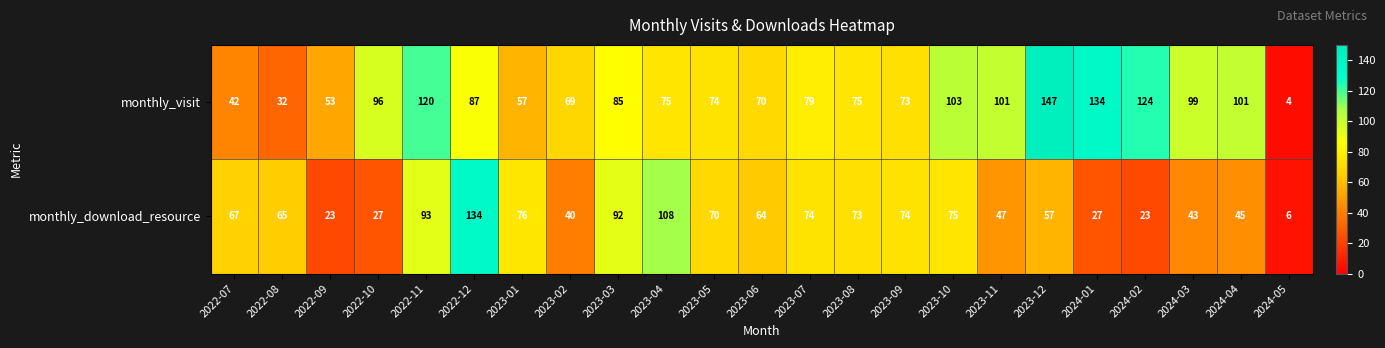

Is it true that monthly_download_resource equals 41 at 2022-08?

False